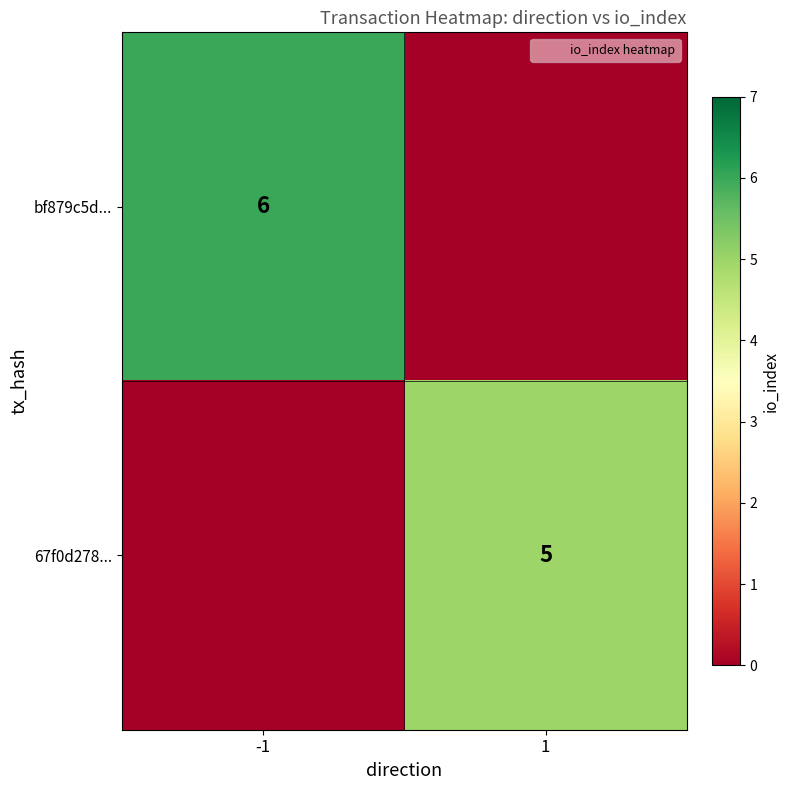

Which category has the highest value in the bf879c5d... series?

-1